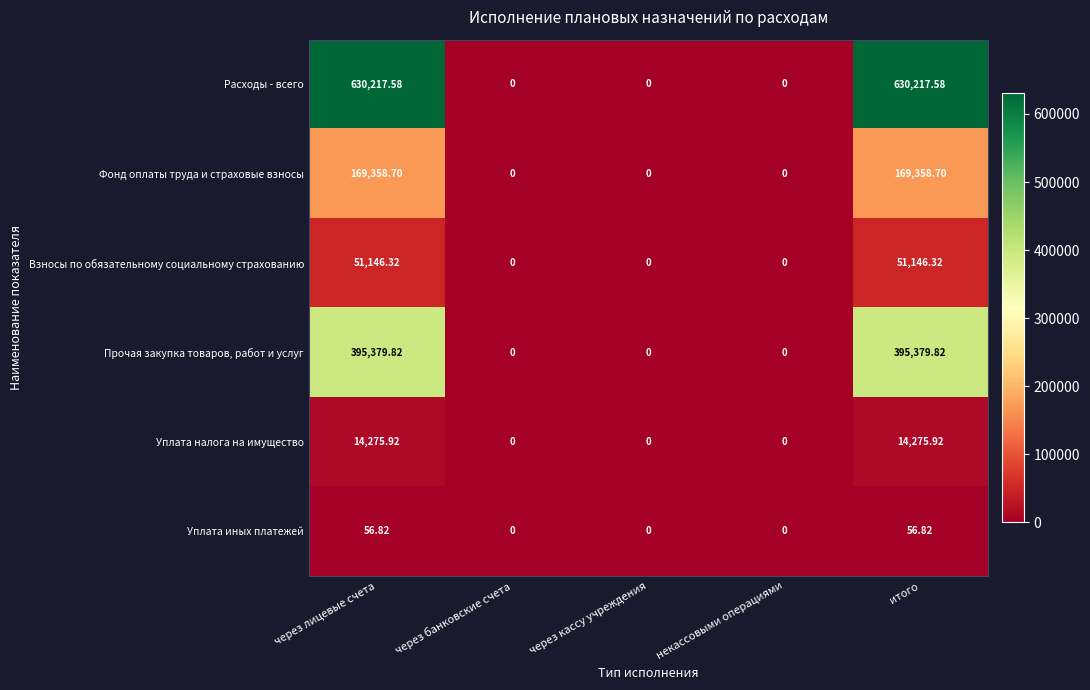

Which series has the largest range (max minus min)?

Расходы - всего